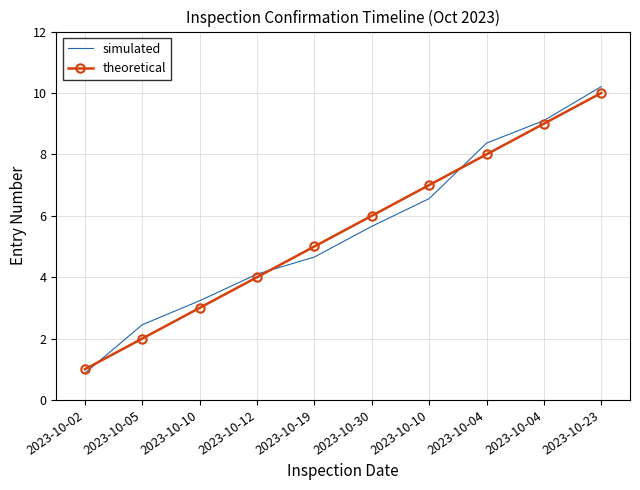

Between which two adjacent categories do theoretical and simulated first intersect?

2023-10-02 and 2023-10-05